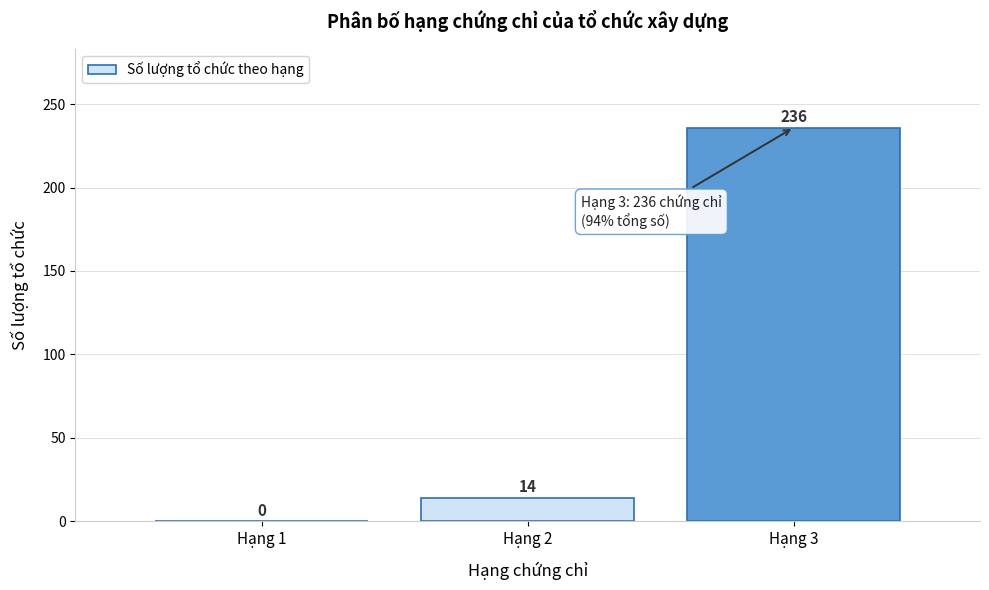

Reading left to right, extract all data points from this chart.

Hạng 1=0	Hạng 2=14	Hạng 3=236